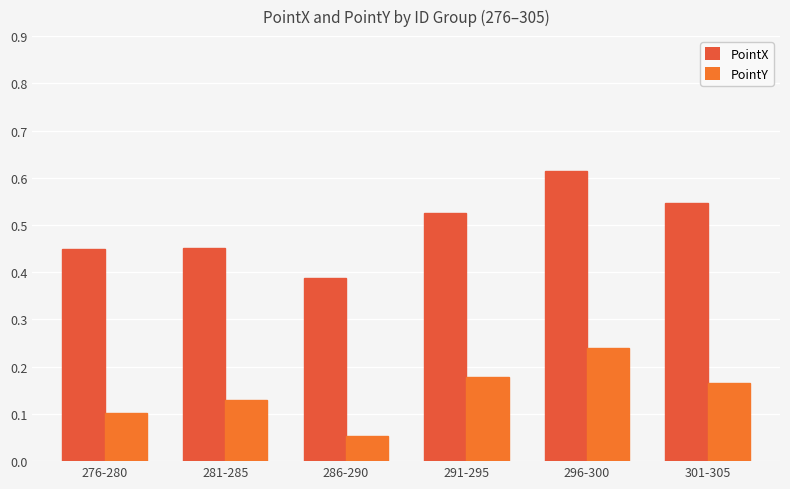

Does the chart contain any negative values?

No